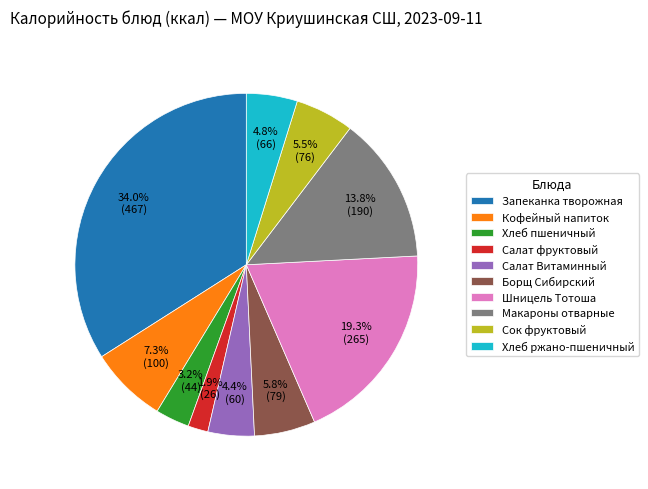

Is Кофейный напиток the majority of the pie?

No